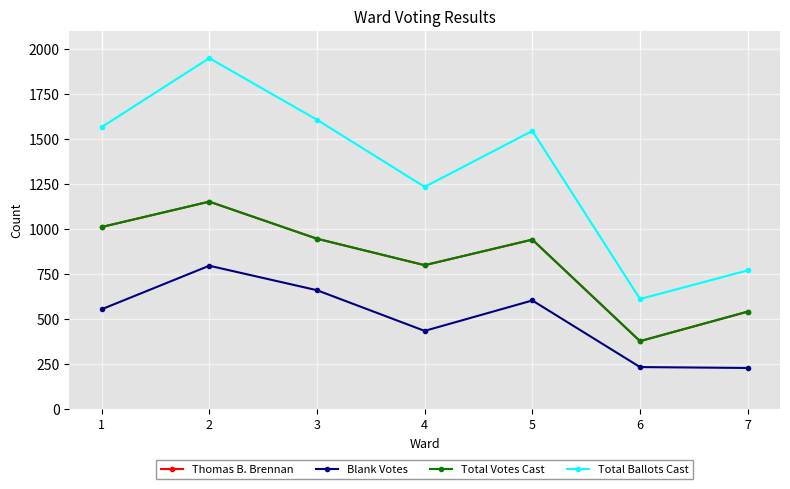

Where does the Total Votes Cast series first go above 942?

1